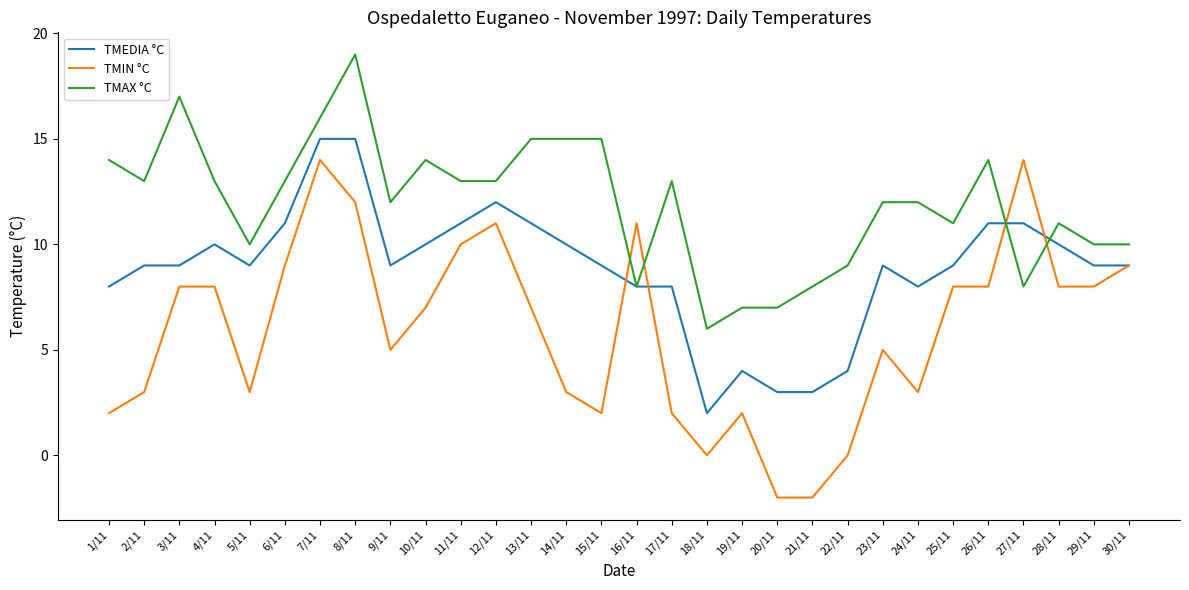

Reading left to right, extract all data points from this chart.

TMEDIA °C: 1/11=8	2/11=9	3/11=9	4/11=10	5/11=9	6/11=11	7/11=15	8/11=15	9/11=9	10/11=10	11/11=11	12/11=12	13/11=11	14/11=10	15/11=9	16/11=8	17/11=8	18/11=2	19/11=4	20/11=3	21/11=3	22/11=4	23/11=9	24/11=8	25/11=9	26/11=11	27/11=11	28/11=10	29/11=9	30/11=9
TMIN °C: 1/11=2	2/11=3	3/11=8	4/11=8	5/11=3	6/11=9	7/11=14	8/11=12	9/11=5	10/11=7	11/11=10	12/11=11	13/11=7	14/11=3	15/11=2	16/11=11	17/11=2	18/11=0	19/11=2	20/11=-2	21/11=-2	22/11=0	23/11=5	24/11=3	25/11=8	26/11=8	27/11=14	28/11=8	29/11=8	30/11=9
TMAX °C: 1/11=14	2/11=13	3/11=17	4/11=13	5/11=10	6/11=13	7/11=16	8/11=19	9/11=12	10/11=14	11/11=13	12/11=13	13/11=15	14/11=15	15/11=15	16/11=8	17/11=13	18/11=6	19/11=7	20/11=7	21/11=8	22/11=9	23/11=12	24/11=12	25/11=11	26/11=14	27/11=8	28/11=11	29/11=10	30/11=10